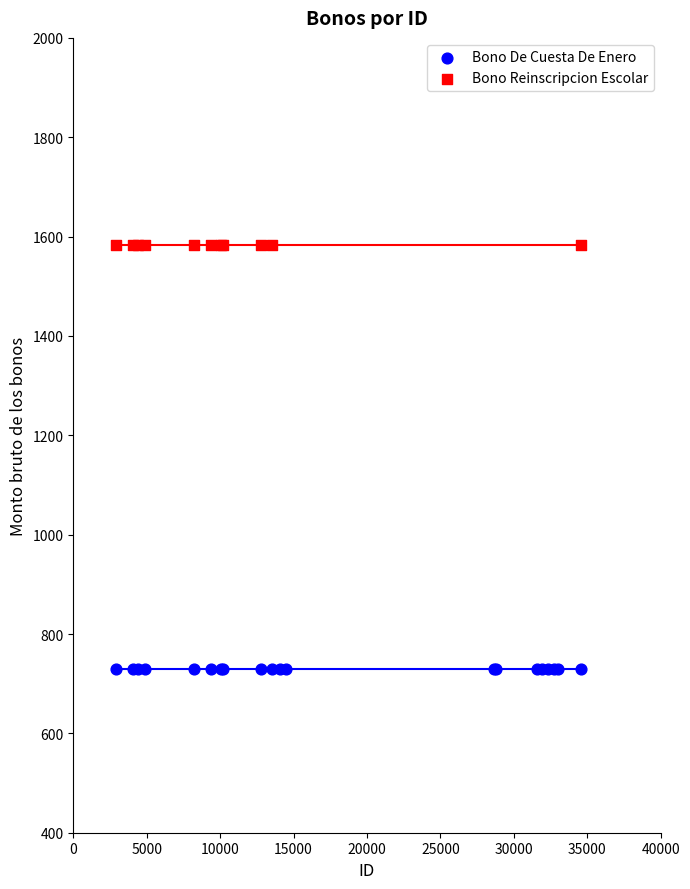

What are all the series names shown in the legend?

Bono De Cuesta De Enero, Bono Reinscripcion Escolar